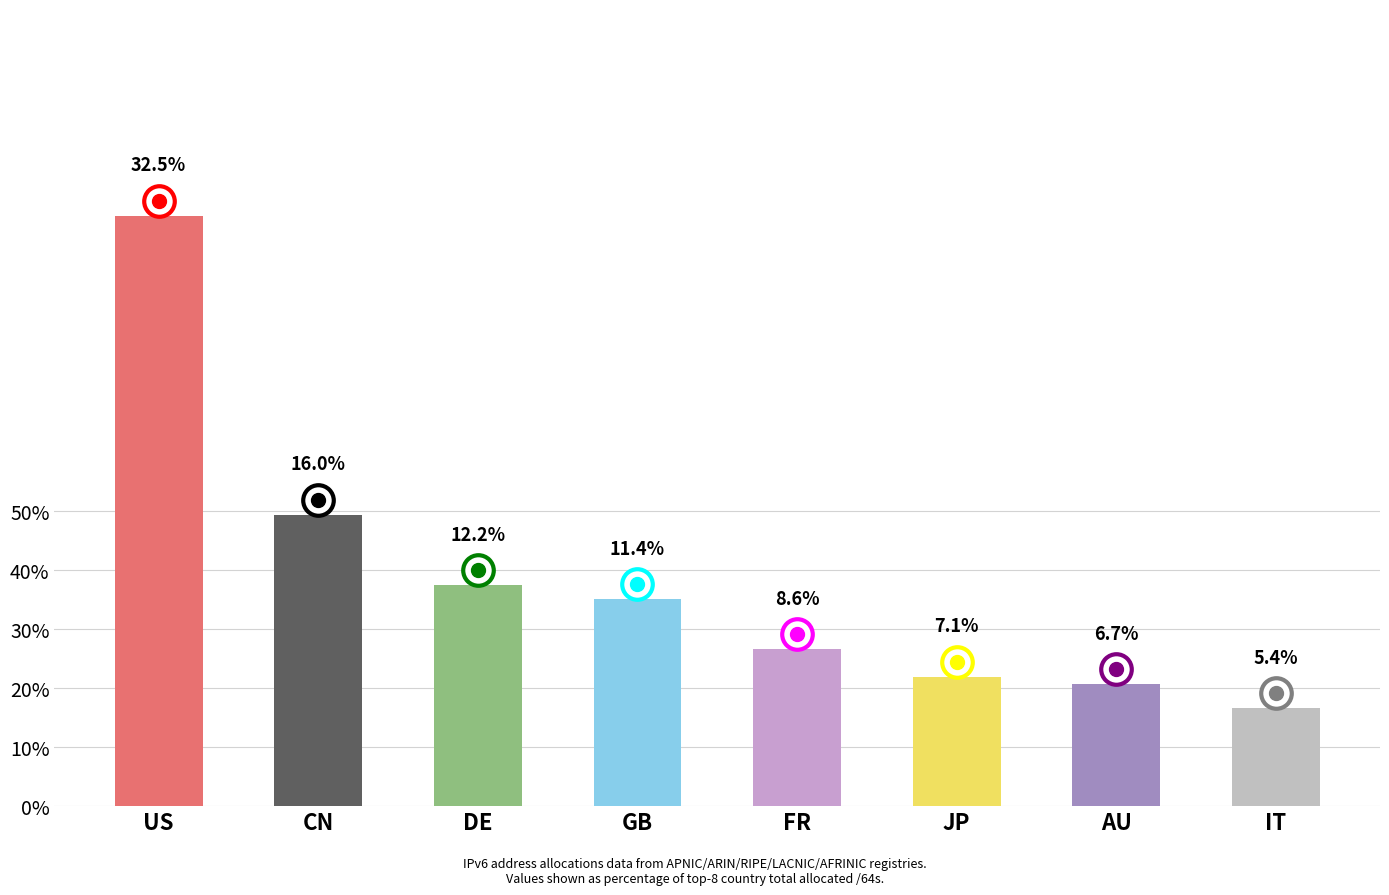

Does the chart contain any negative values?

No